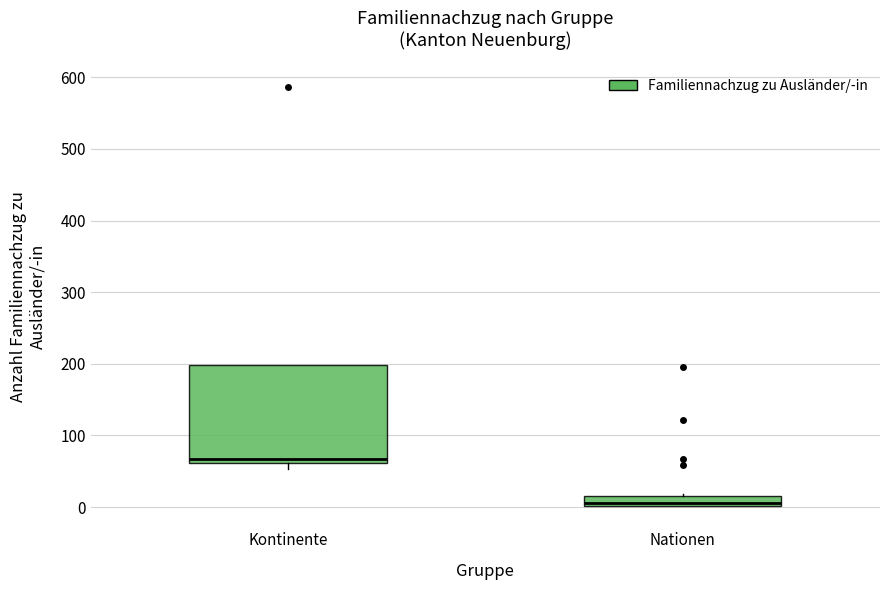

Which box's median line is the highest?

Kontinente